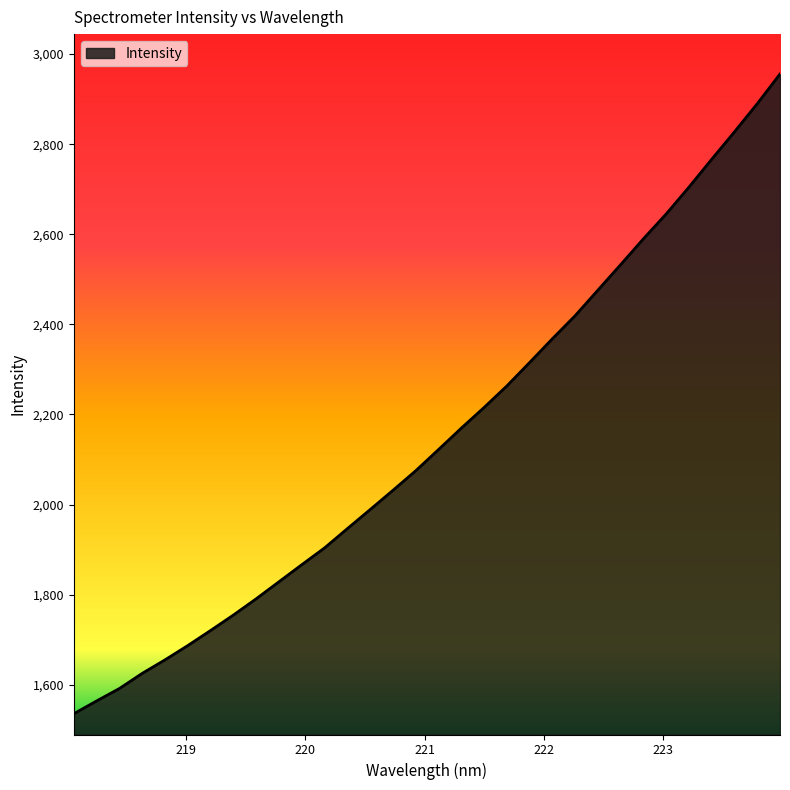

What is the difference between the maximum and minimum values?

1420.2